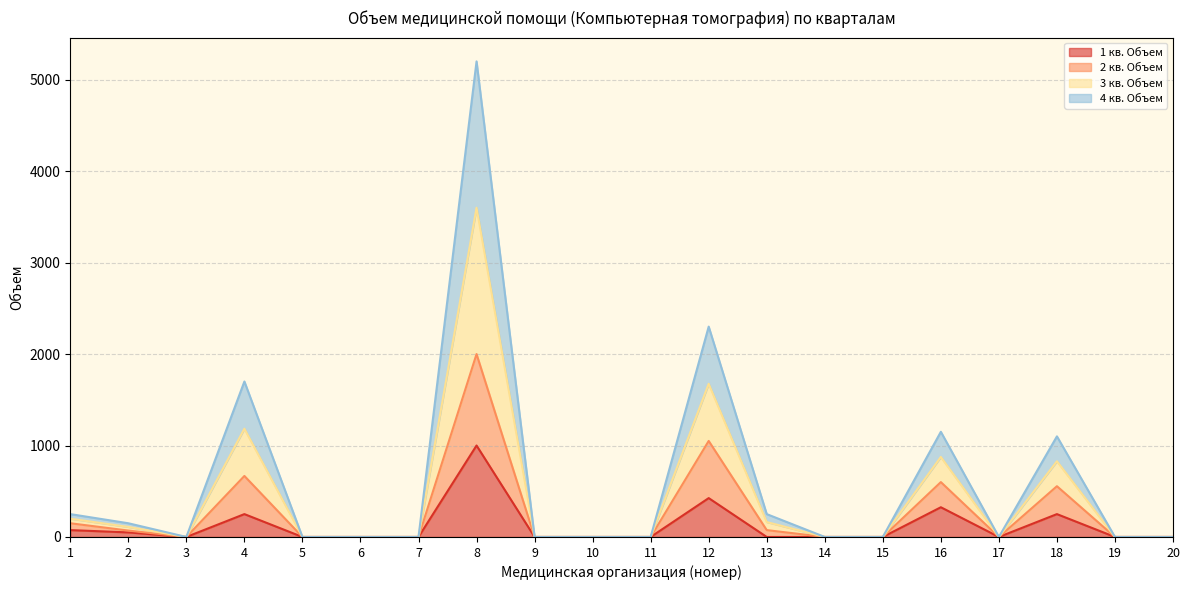

At which category does 2 кв. Объем reach its first local peak?

4